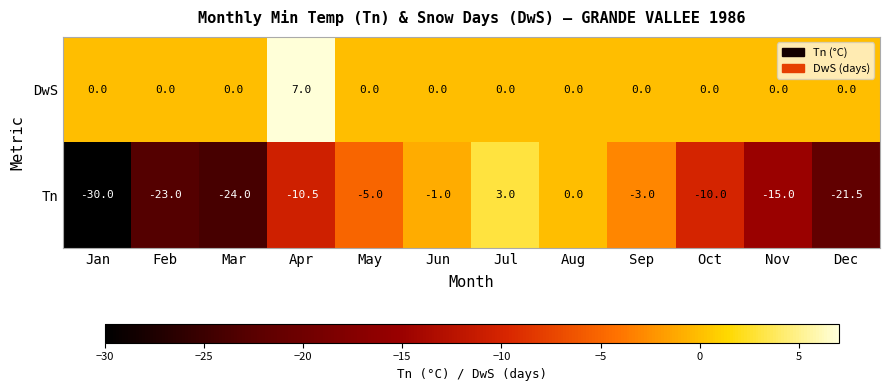

Which series changed the most between Nov and Dec?

Tn